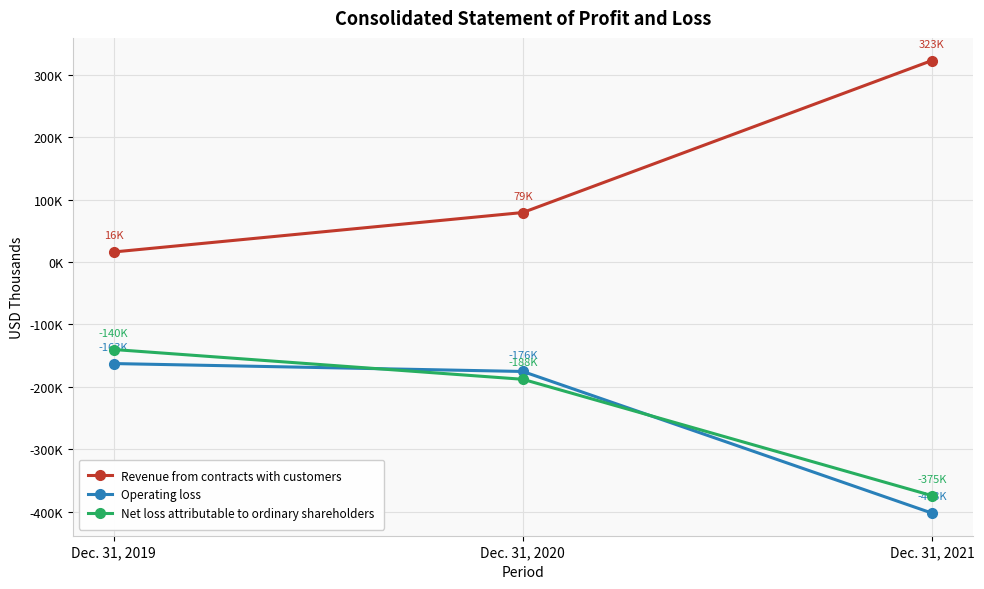

What is the difference between the maximum and second lowest values in the Operating loss series?

12691